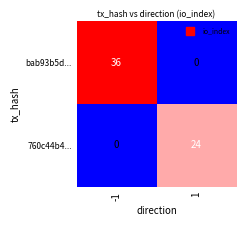

What is the spread (max minus min) of values at 1?

24